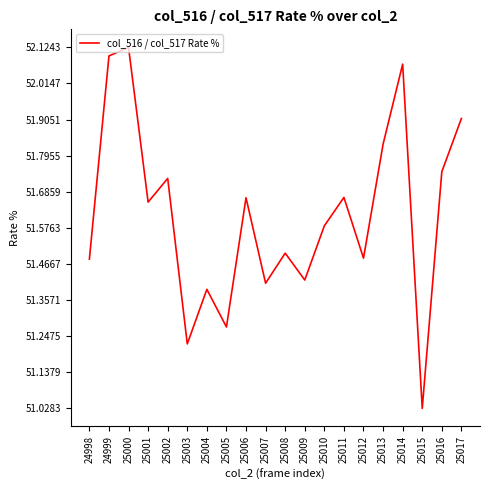

Which has a higher value, 25009 or 25015?

25009